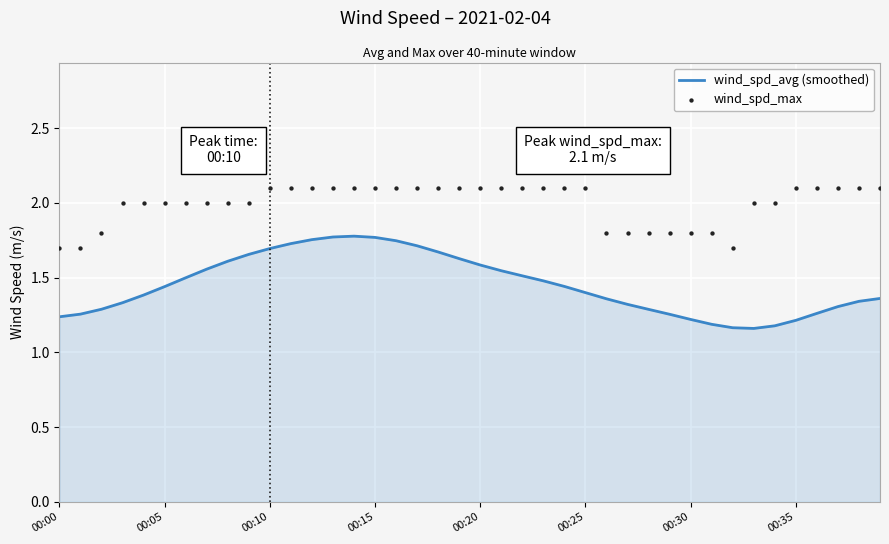

At how many categories does at least one series exceed 1?

40